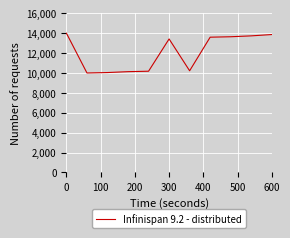

What is the difference between the maximum and minimum values?

4000.0